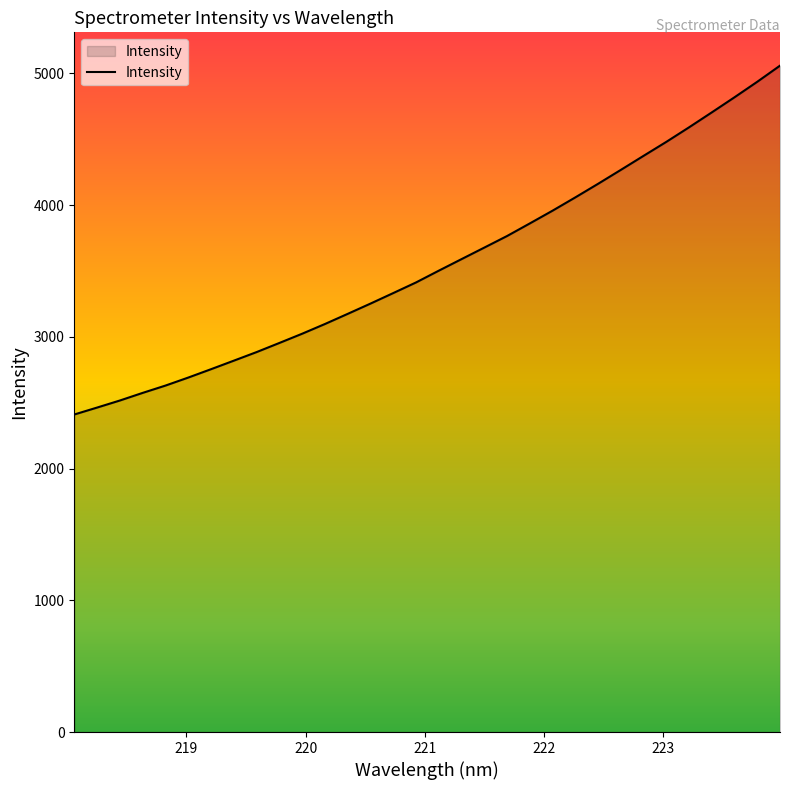

What is the maximum value shown in the chart?

5058.2